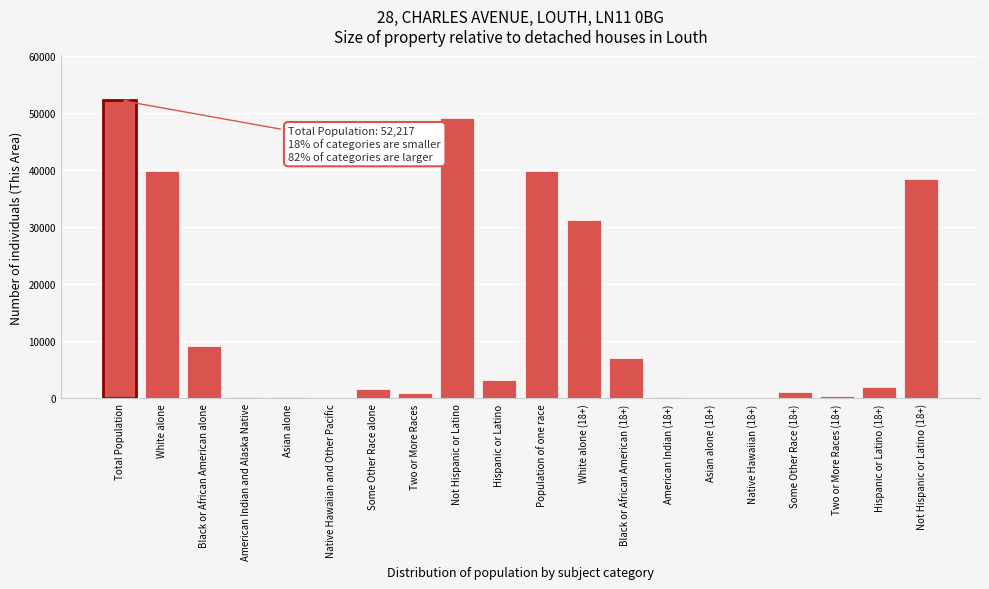

What is the sum of all values?

277173